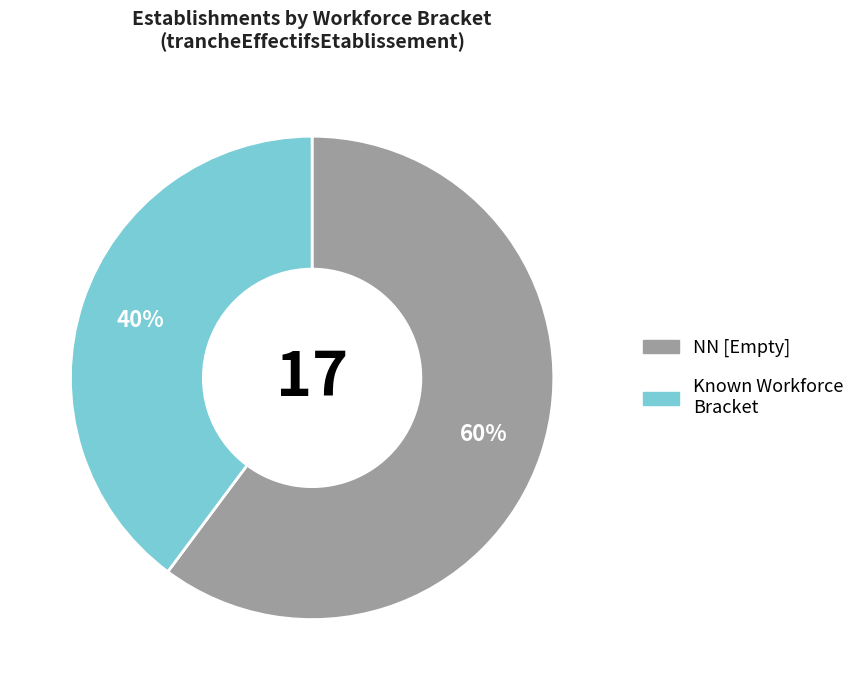

How many slices are in this pie chart?

2